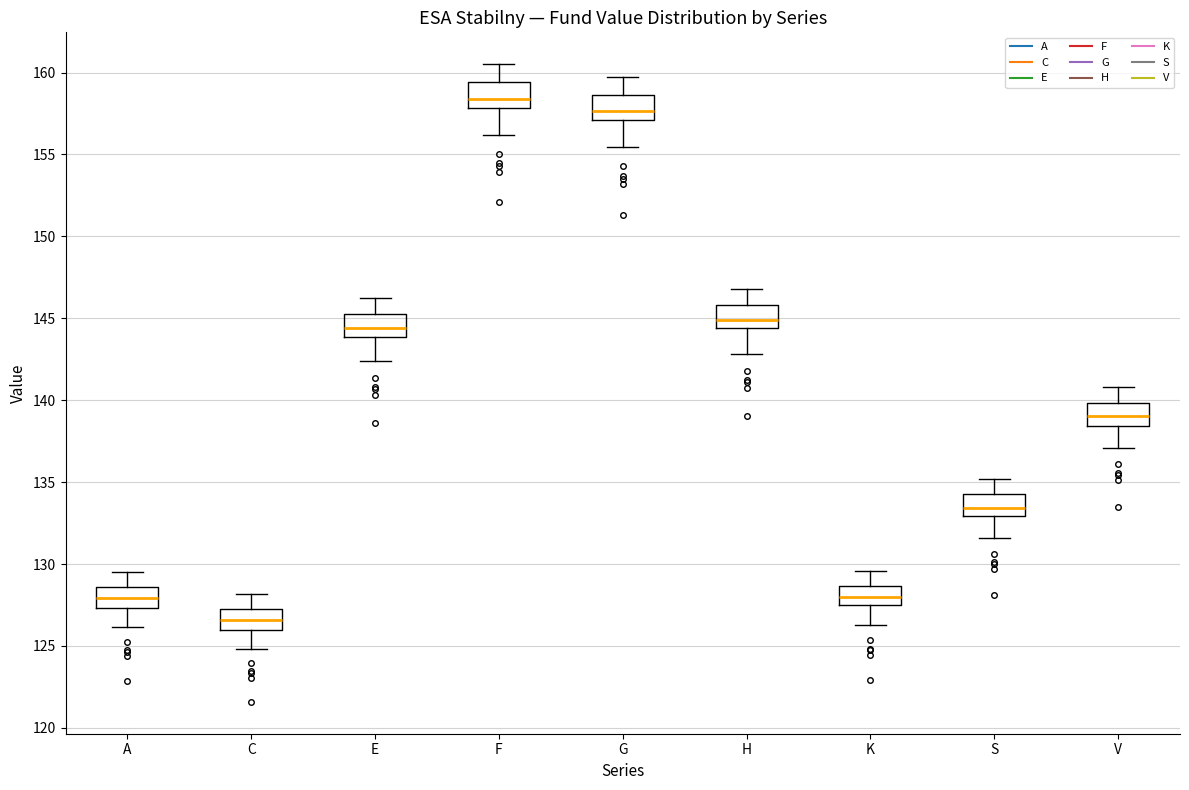

Reading left to right, read every box against the y-axis: the position of its median line, the range the box covers, and the ends of its whiskers. The values are not printed on the chart, so give them approximately, as read against the axis.

A: median 128.0, box 127.5 to 128.5, whiskers 126.0 to 129.5
C: median 126.5, box 126.0 to 127.5, whiskers 125.0 to 128.0
E: median 144.5, box 144.0 to 145.0, whiskers 142.5 to 146.5
F: median 158.5, box 158.0 to 159.5, whiskers 156.0 to 160.5
G: median 157.5, box 157.0 to 158.5, whiskers 155.5 to 159.5
H: median 145.0, box 144.5 to 146.0, whiskers 143.0 to 147.0
K: median 128.0, box 127.5 to 128.5, whiskers 126.5 to 129.5
S: median 133.5, box 133.0 to 134.5, whiskers 131.5 to 135.0
V: median 139.0, box 138.5 to 140.0, whiskers 137.0 to 141.0